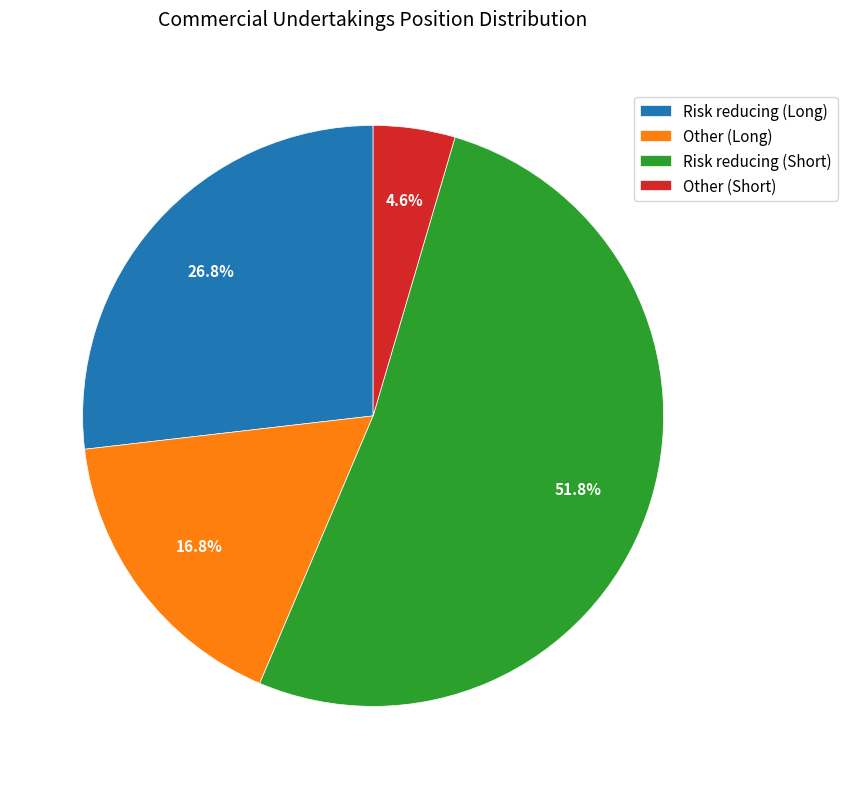

Which category accounts for the majority?

Risk reducing (Short)